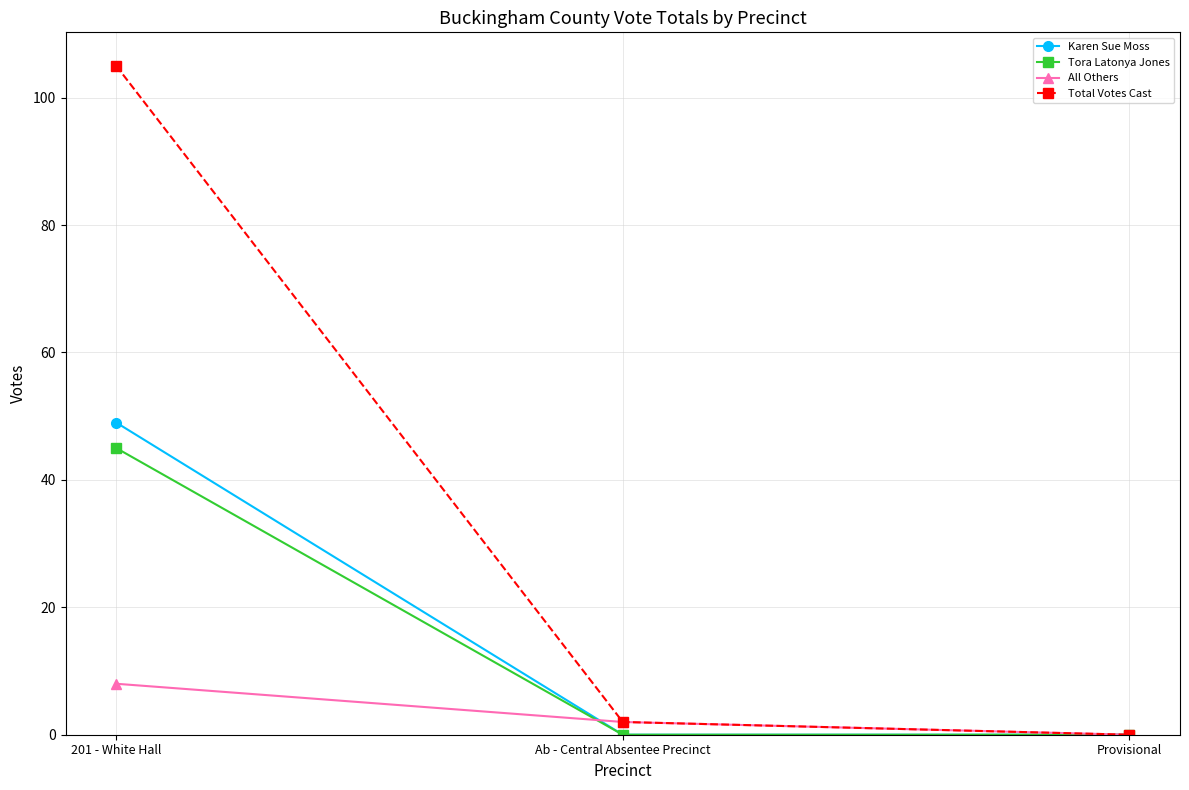

What is the highest value of the All Others series?

8